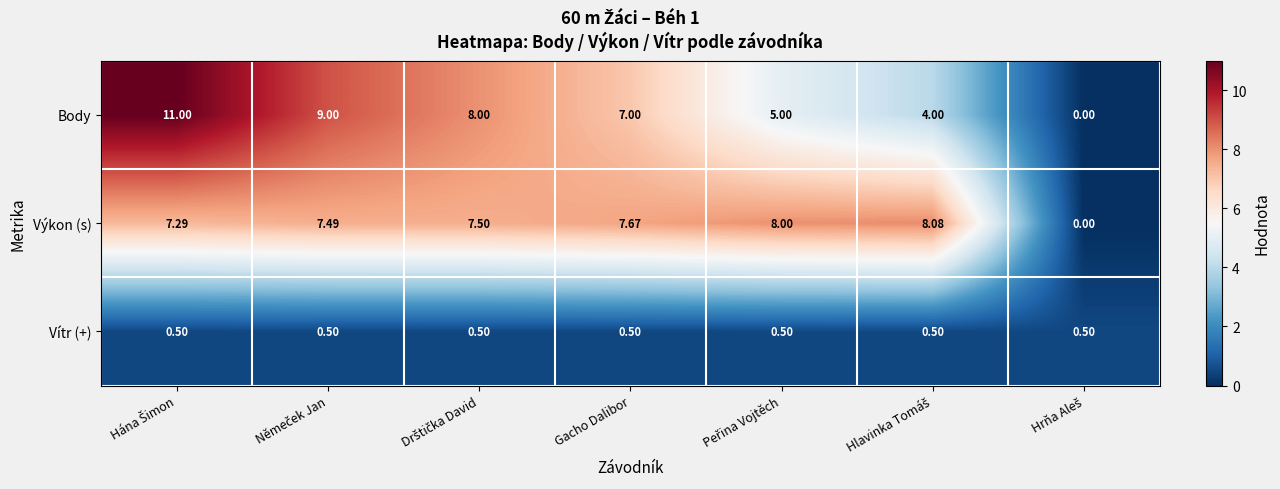

How many data points does each series have?

7